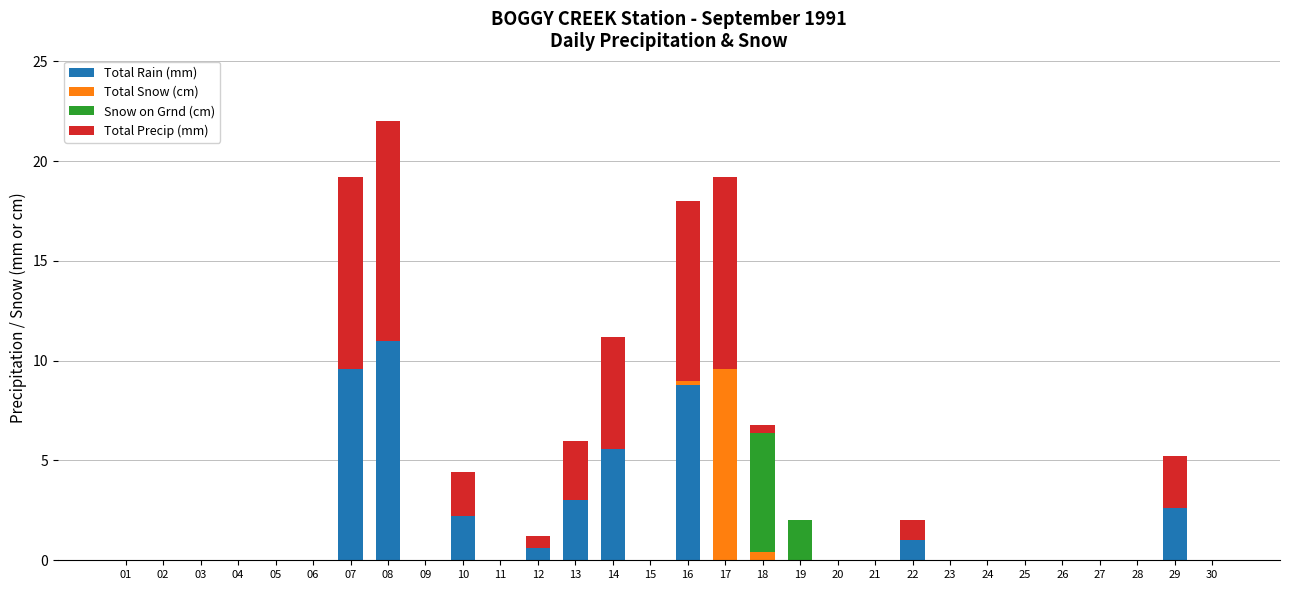

The Total Rain (mm) series shows 1.6 at 29. True or false?

False